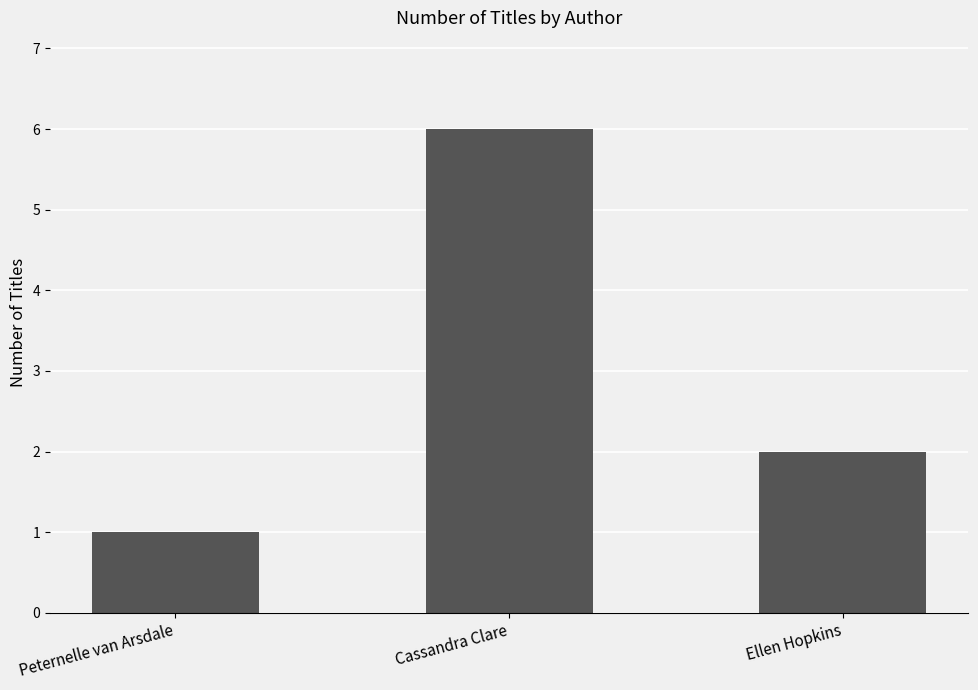

What is the sum of the values at Ellen Hopkins and Cassandra Clare?

8